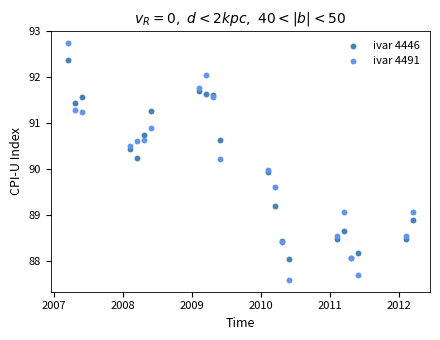

What is the X range (max minus min) for the scatter plot?

5.0